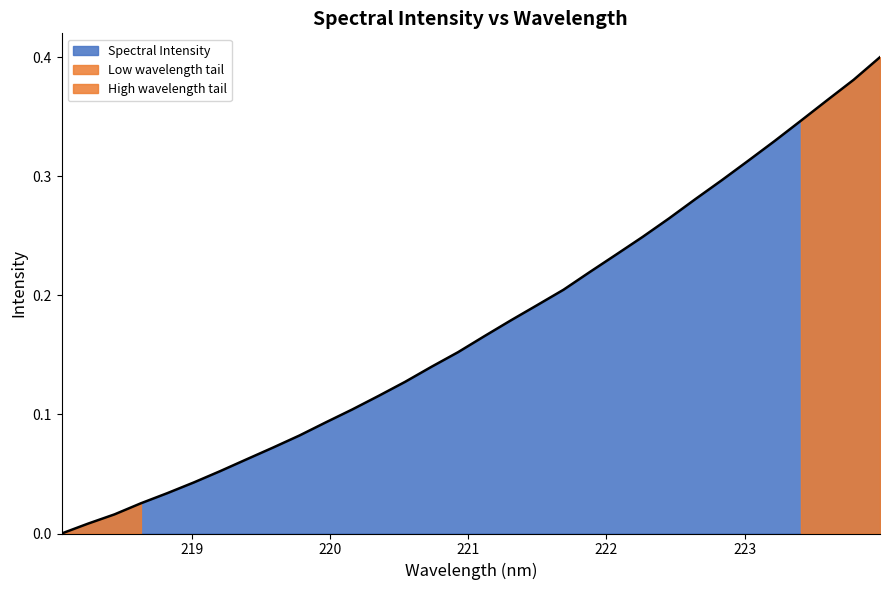

Reading left to right, list all the values displayed in this chart.

0.0	0.0	0.0	0.0	0.0	0.0	0.1	0.1	0.1	0.1	0.1	0.1	0.1	0.1	0.1	0.2	0.2	0.2	0.2	0.2	0.2	0.2	0.2	0.3	0.3	0.3	0.3	0.3	0.3	0.4	0.4	0.4